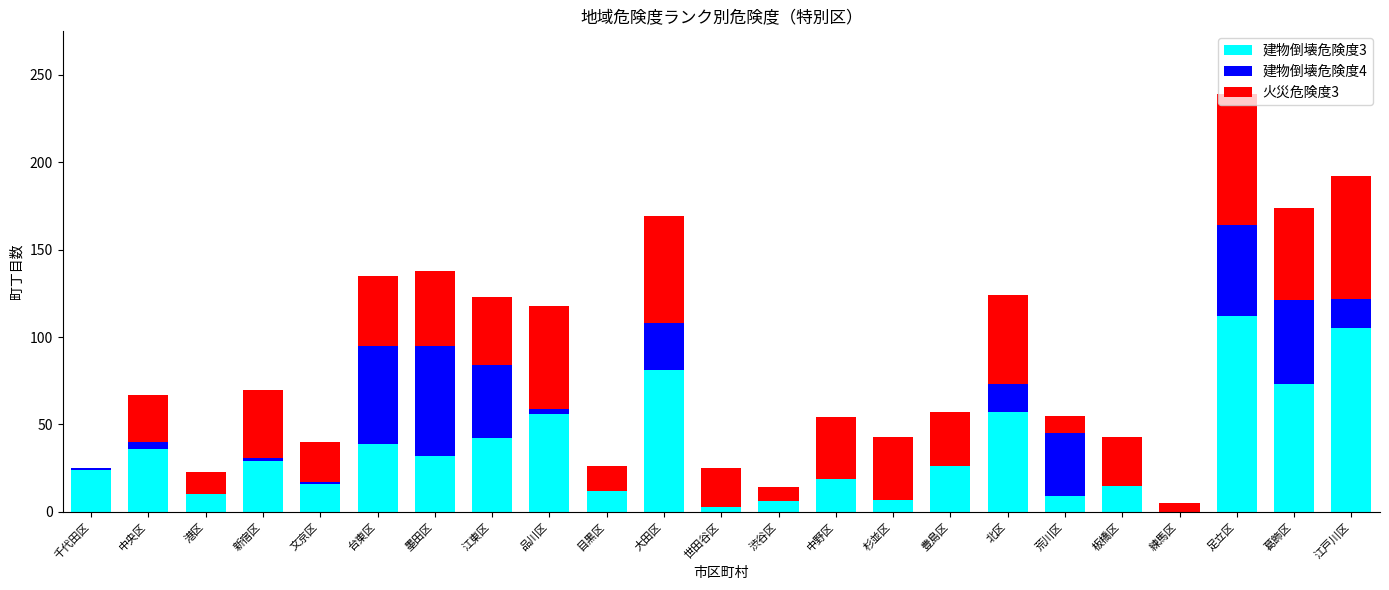

What is the total value across all series at 墨田区?

138